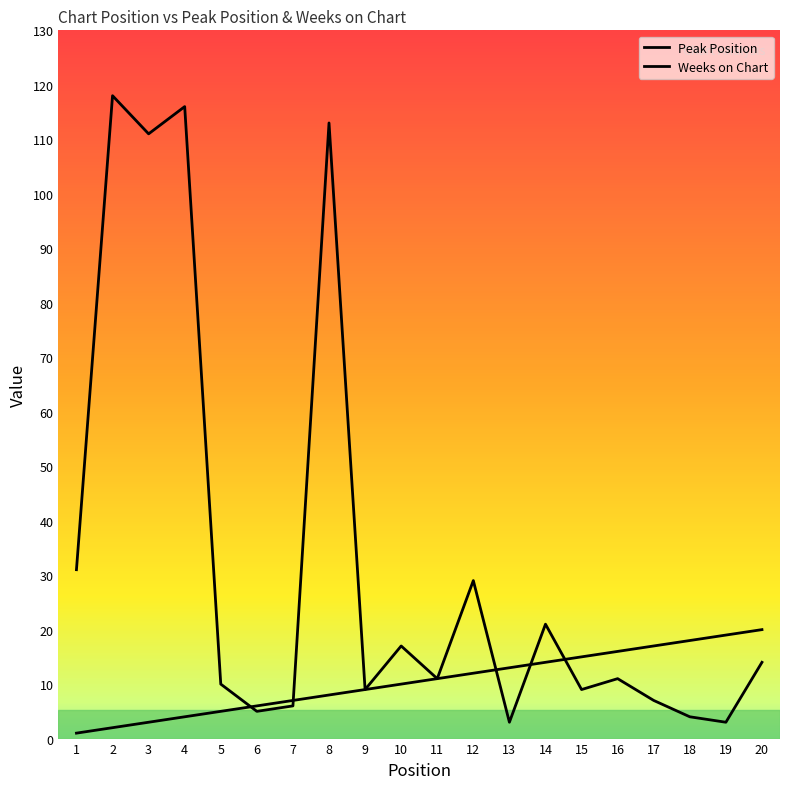

Between 12 and 5, which is larger?

12